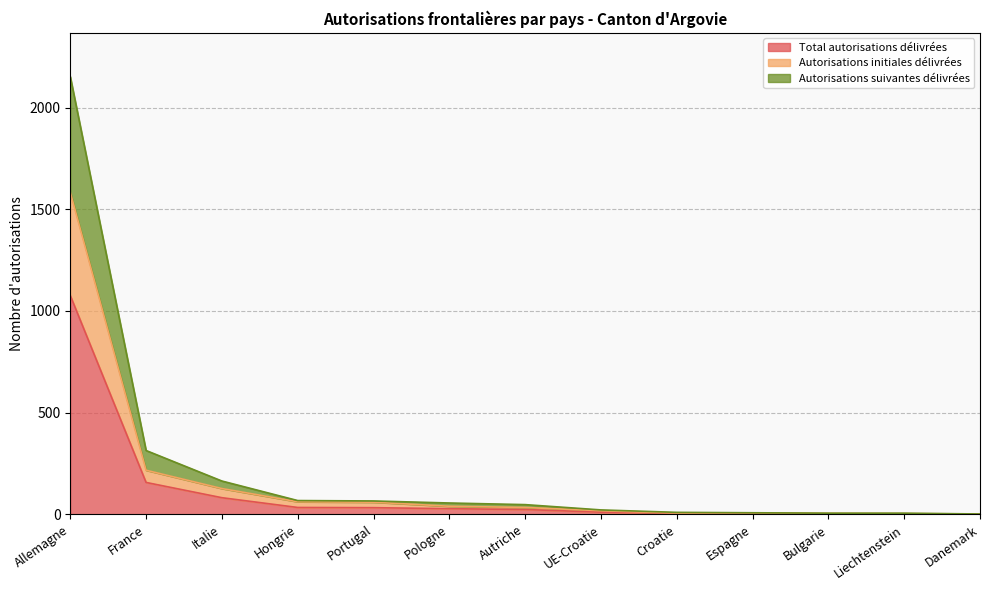

List the series in order of their overall mean, highest first.

Autorisations suivantes délivrées, Autorisations initiales délivrées, Total autorisations délivrées